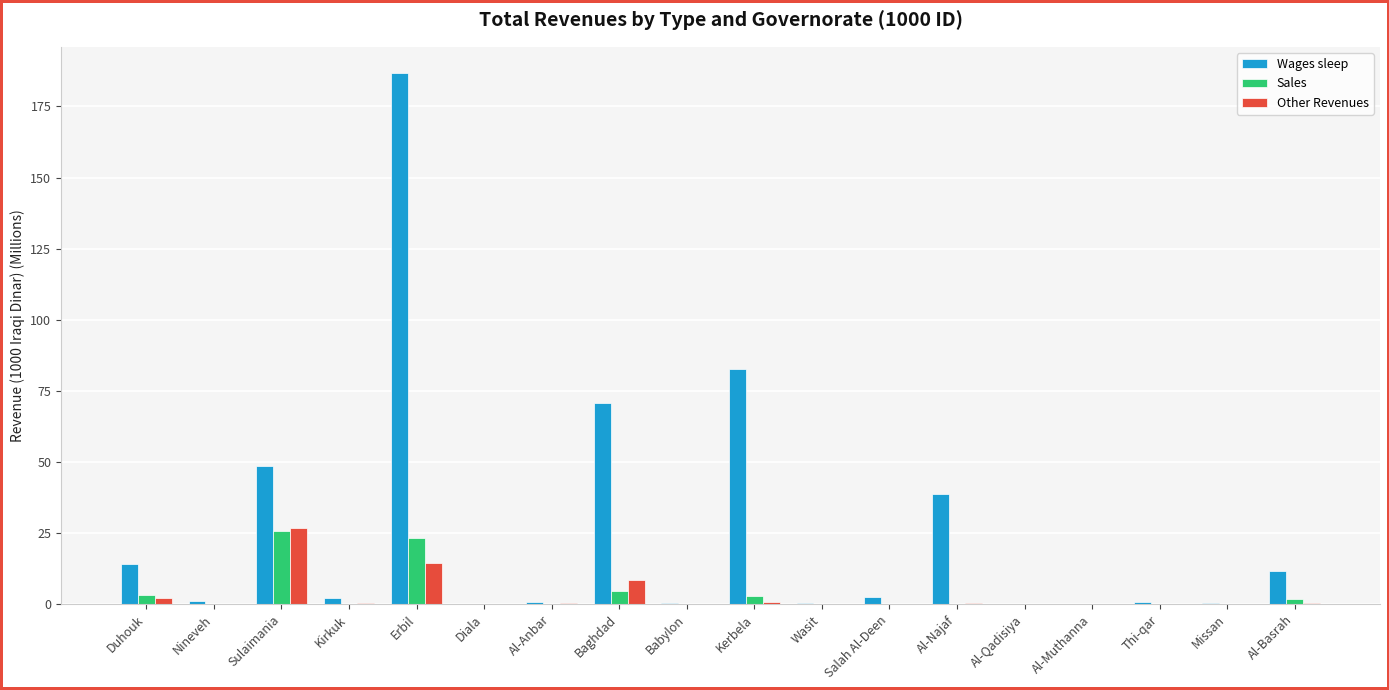

Which series changed the most between Duhouk and Erbil?

Wages sleep